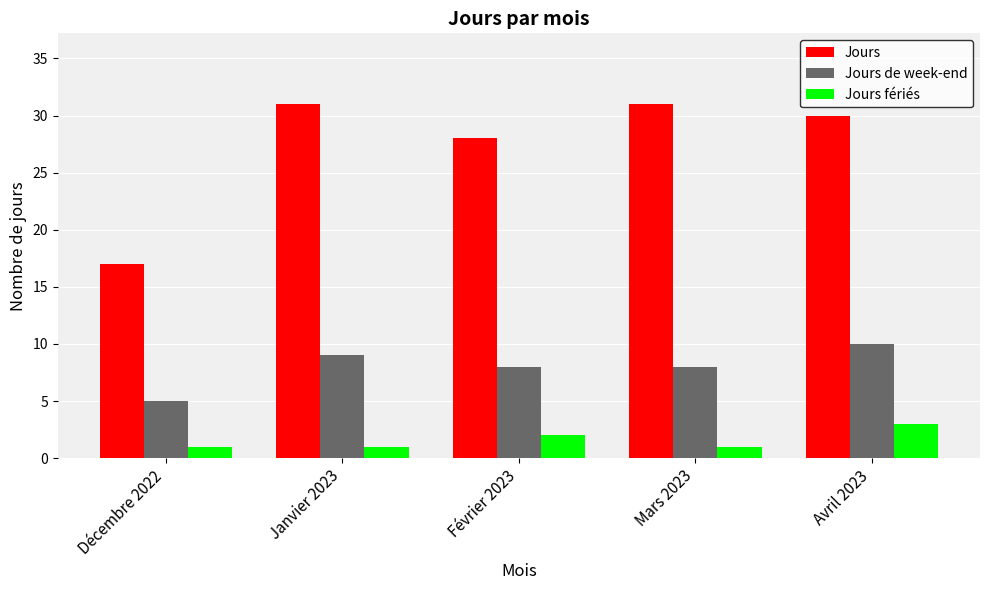

Which series changed the most between Janvier 2023 and Avril 2023?

Jours fériés